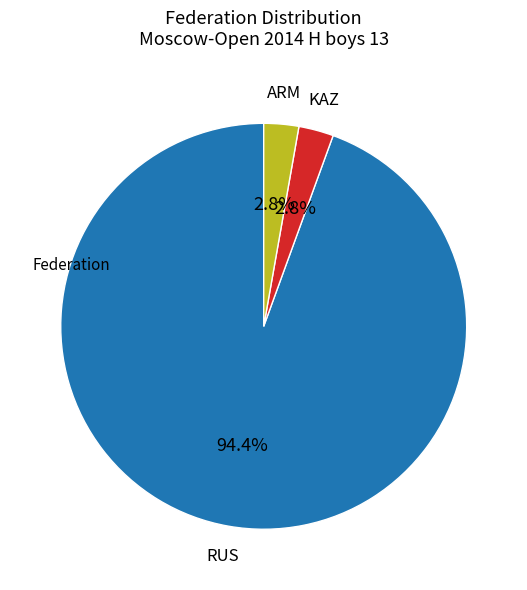

Is there a majority slice in this chart?

Yes